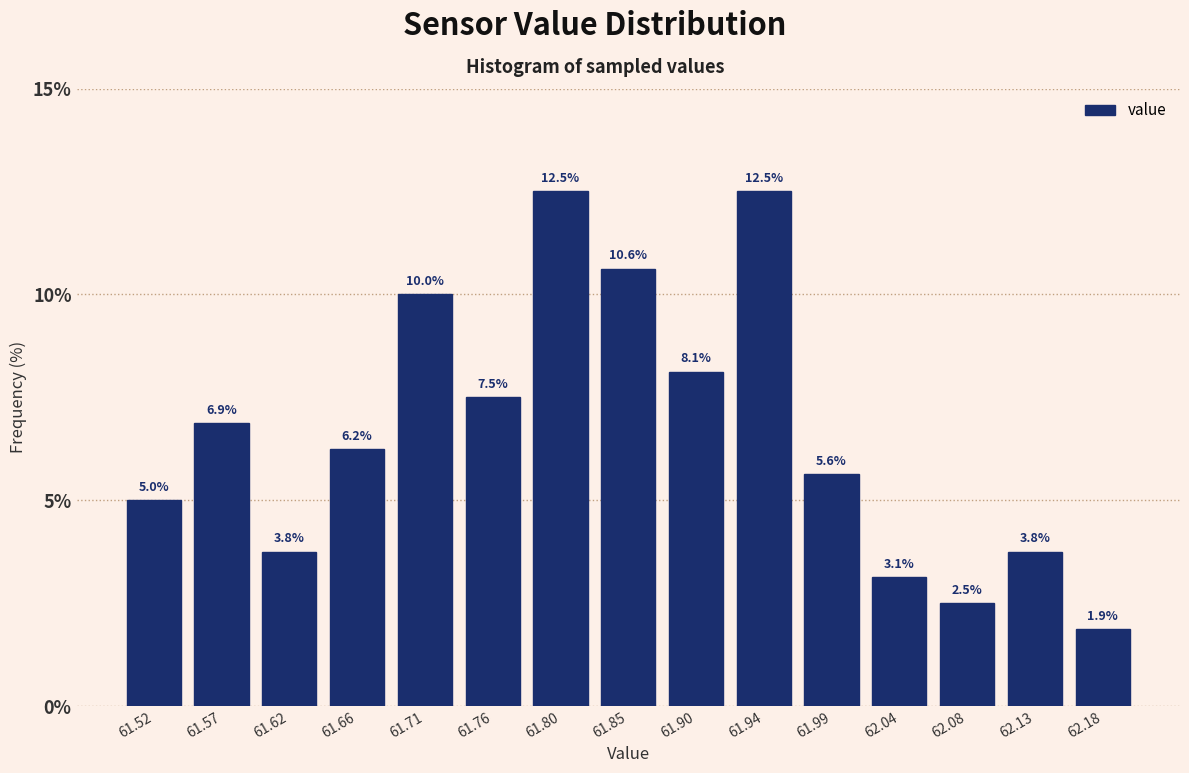

Reading left to right, transcribe this chart: for each bar, give the range it covers on the x-axis and its height. The bar edges are not printed on the chart, so give them approximately, as read against the axis.

61.500 to 61.545: 5.0
61.545 to 61.595: 6.9
61.595 to 61.640: 3.8
61.640 to 61.685: 6.2
61.685 to 61.735: 10.0
61.735 to 61.780: 7.5
61.780 to 61.825: 12.5
61.825 to 61.875: 10.6
61.875 to 61.920: 8.1
61.920 to 61.965: 12.5
61.965 to 62.015: 5.6
62.015 to 62.060: 3.1
62.060 to 62.105: 2.5
62.105 to 62.155: 3.8
62.155 to 62.200: 1.9